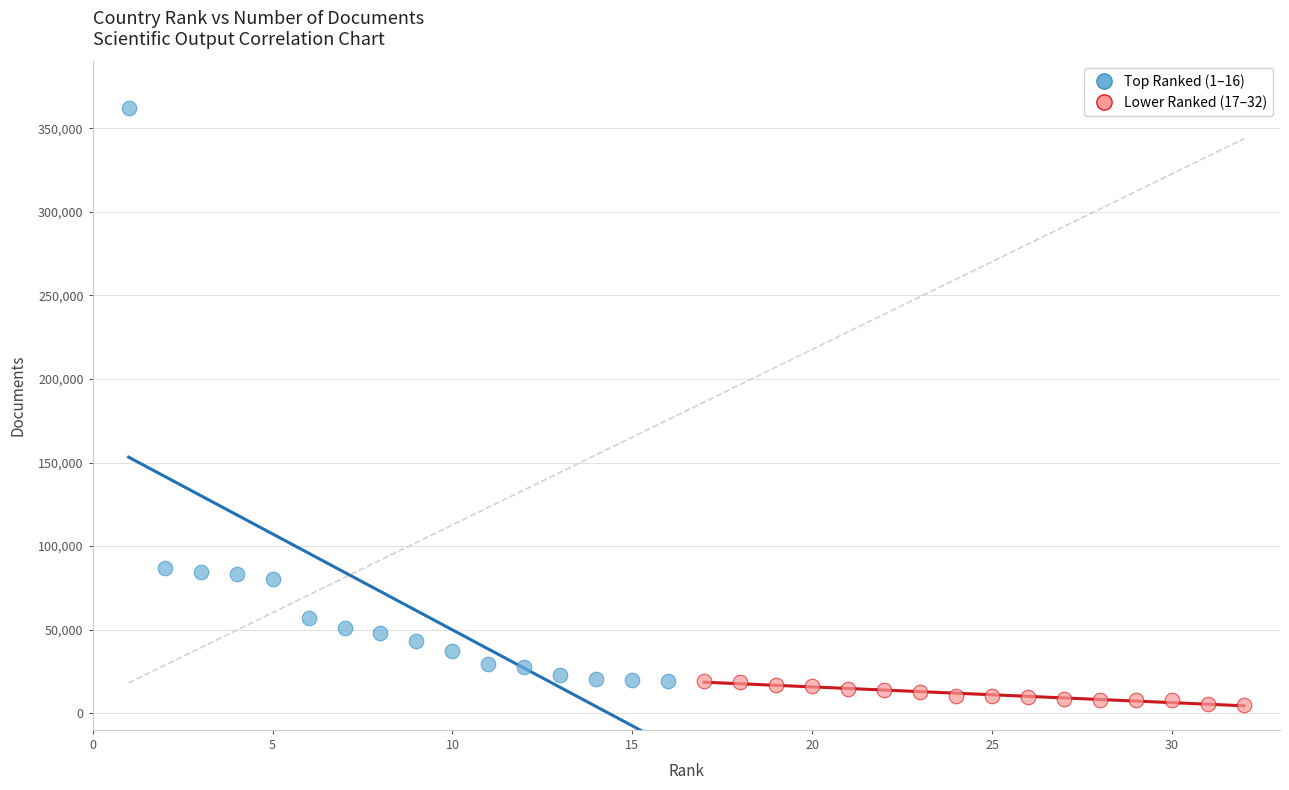

Which series reaches the maximum Y coordinate?

Top Ranked (1–16)